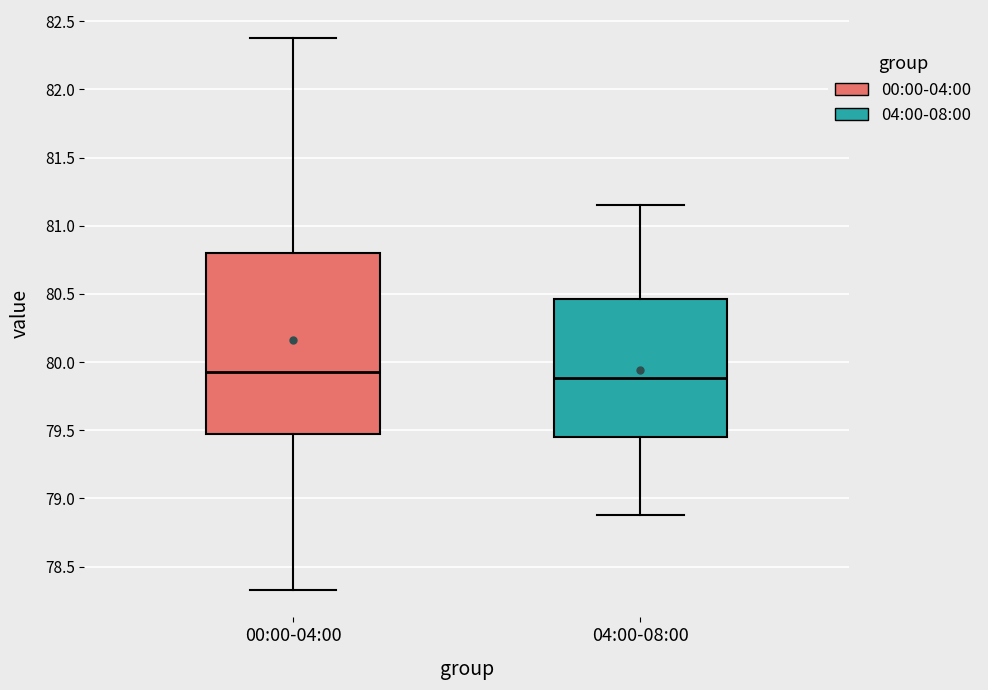

Reading left to right, read every box against the y-axis: the position of its median line, the range the box covers, and the ends of its whiskers. The values are not printed on the chart, so give them approximately, as read against the axis.

00:00-04:00: median 79.95, box 79.45 to 80.80, whiskers 78.35 to 82.40
04:00-08:00: median 79.90, box 79.45 to 80.45, whiskers 78.90 to 81.15